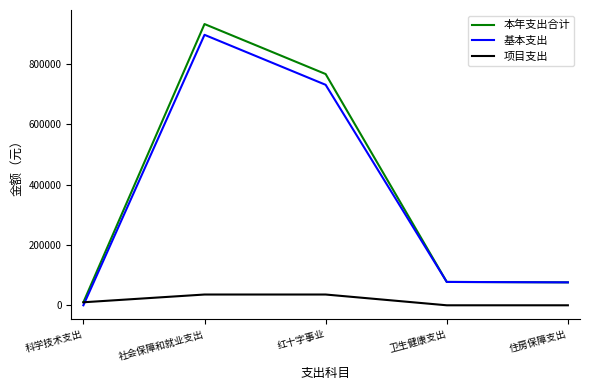

Count the number of categories in the chart.

5